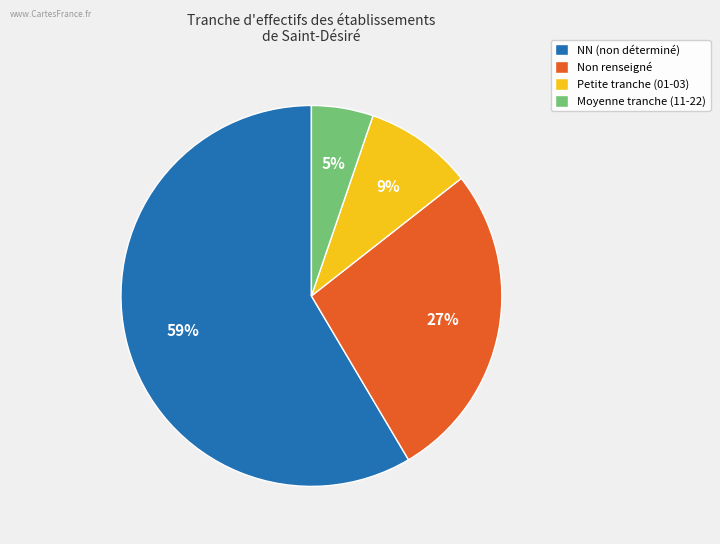

To the nearest percent, what is the average slice percentage?

25%